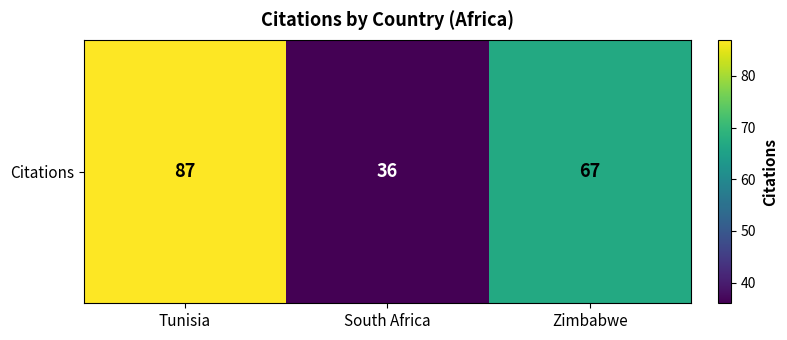

What is the greatest value displayed?

87